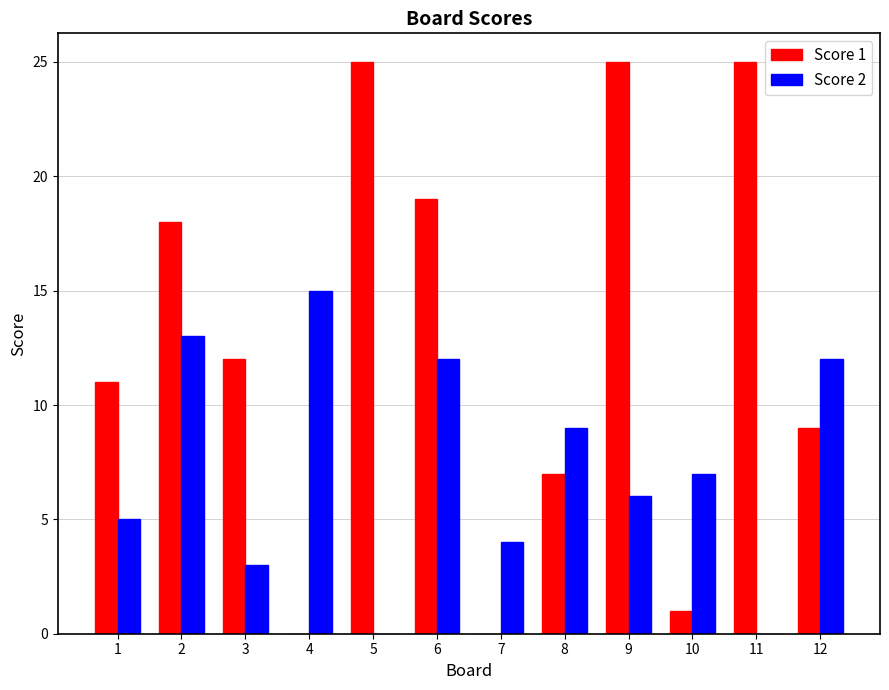

Does the chart contain stacked bars?

No